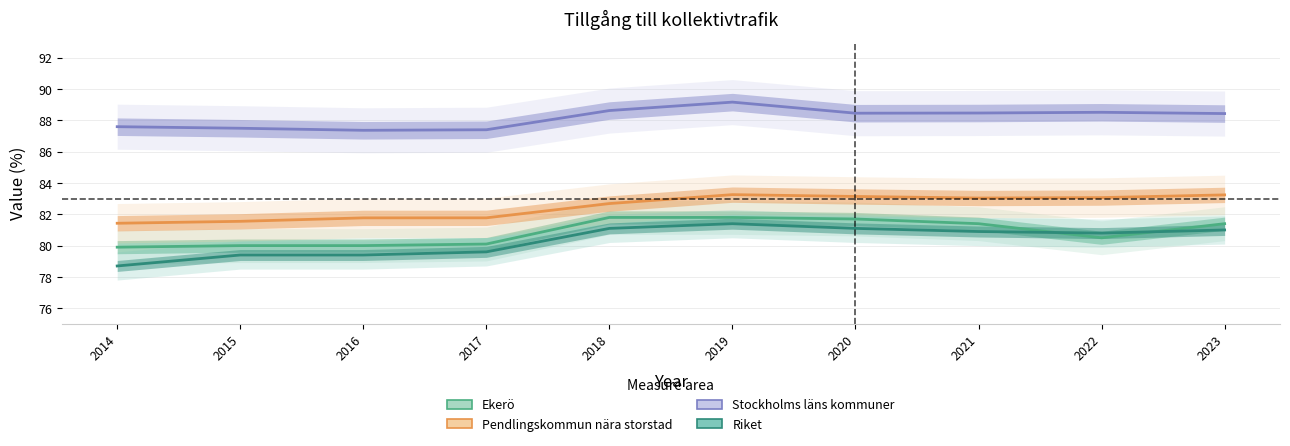

At which category is the sum across all series the highest?

2019